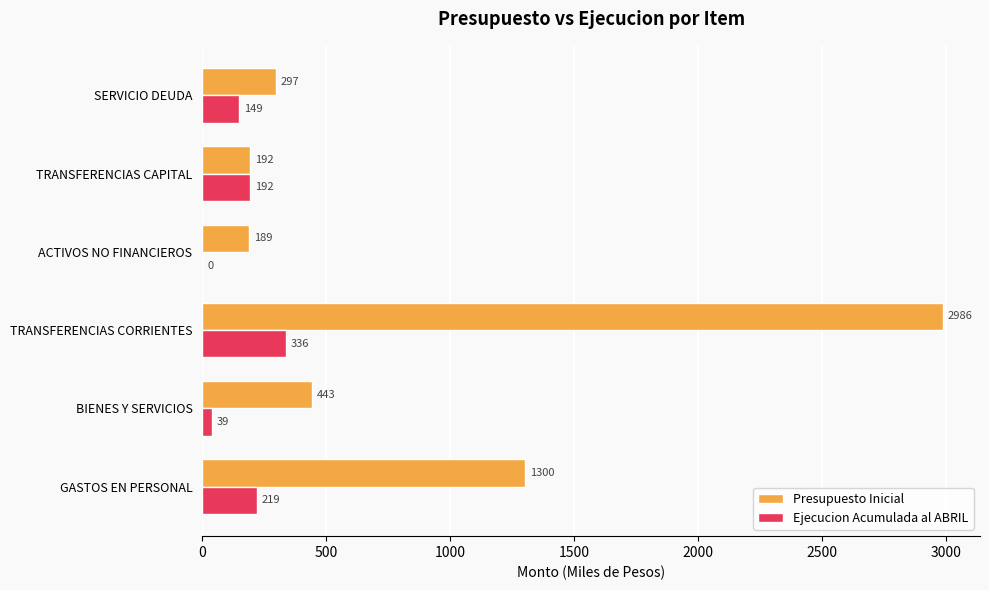

Is it true that Presupuesto Inicial equals 2986 at TRANSFERENCIAS CORRIENTES?

True